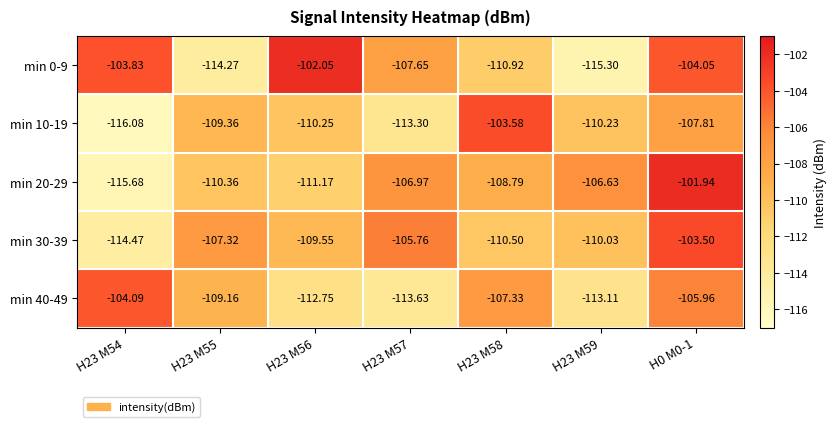

Is the value of min 20-29 at H23 M59 greater than the value of min 10-19 at H23 M56?

Yes